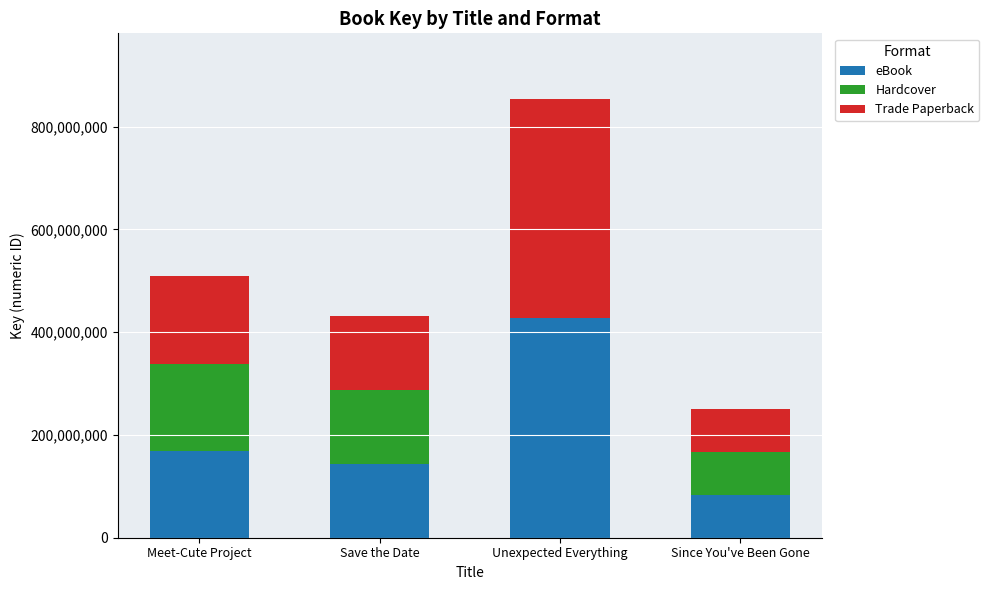

True or false: eBook has a value of 143951885 at Save the Date.

True